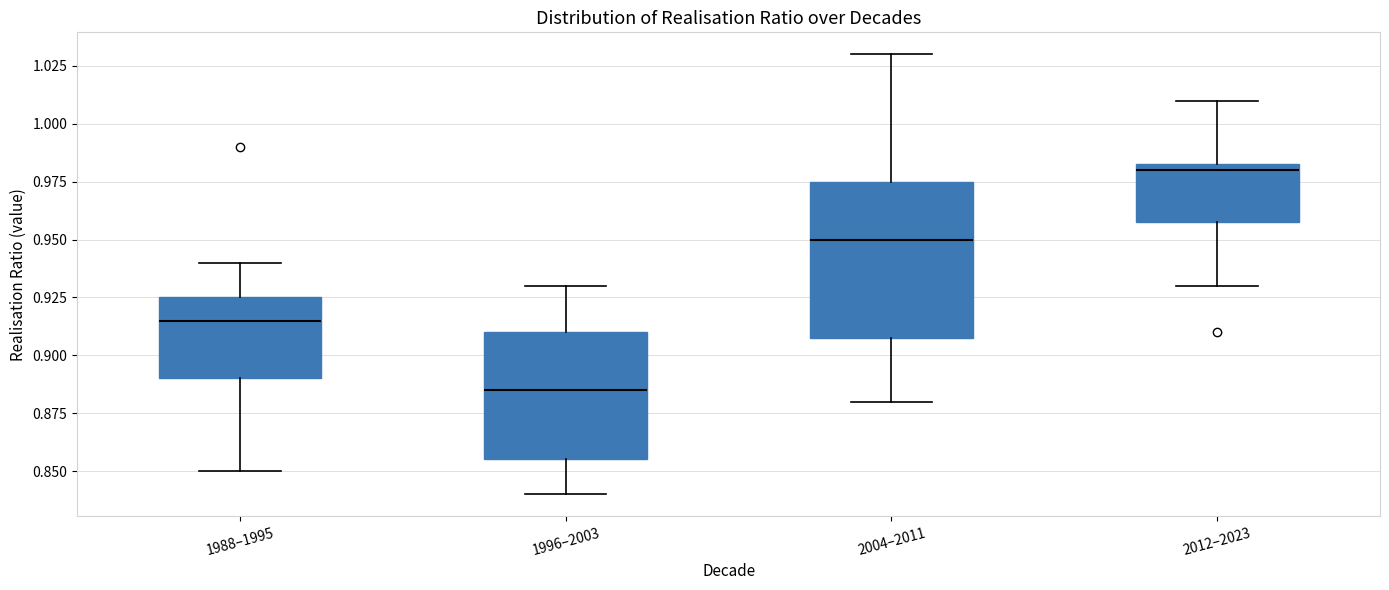

Which box is the tallest, from its lower edge to its upper edge?

2004–2011